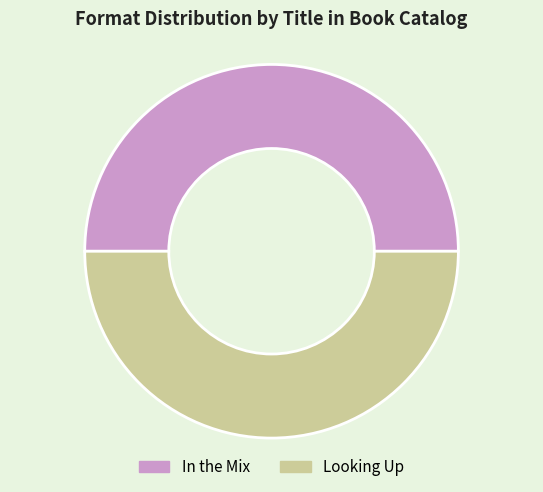

Is it true that In the Mix is 50% of the pie?

True